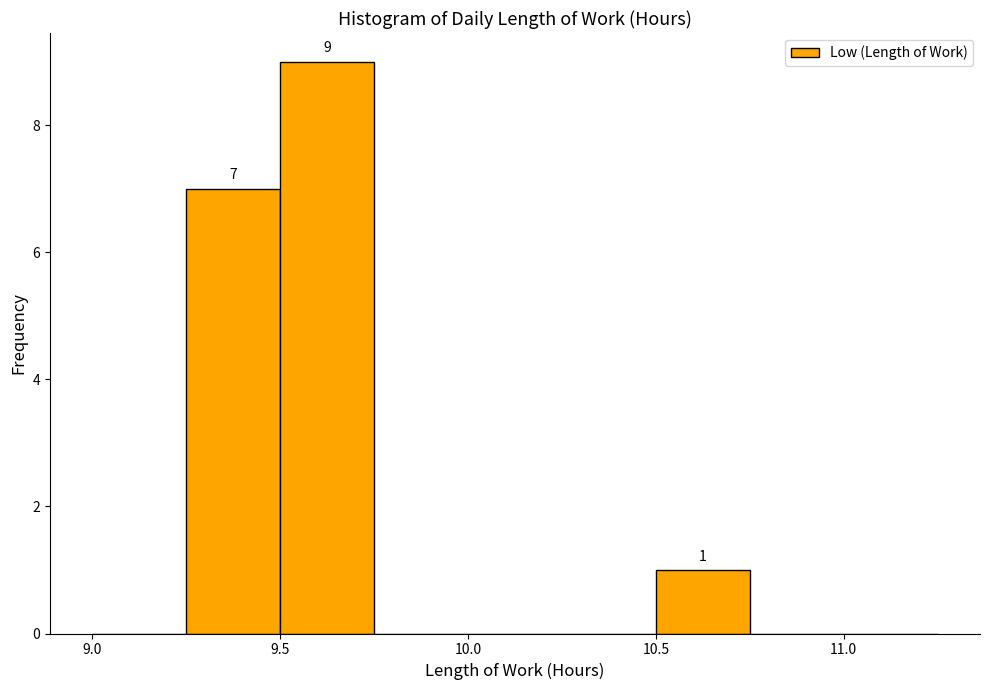

Over which range of the x-axis is the bar tallest?

9.50 to 9.75